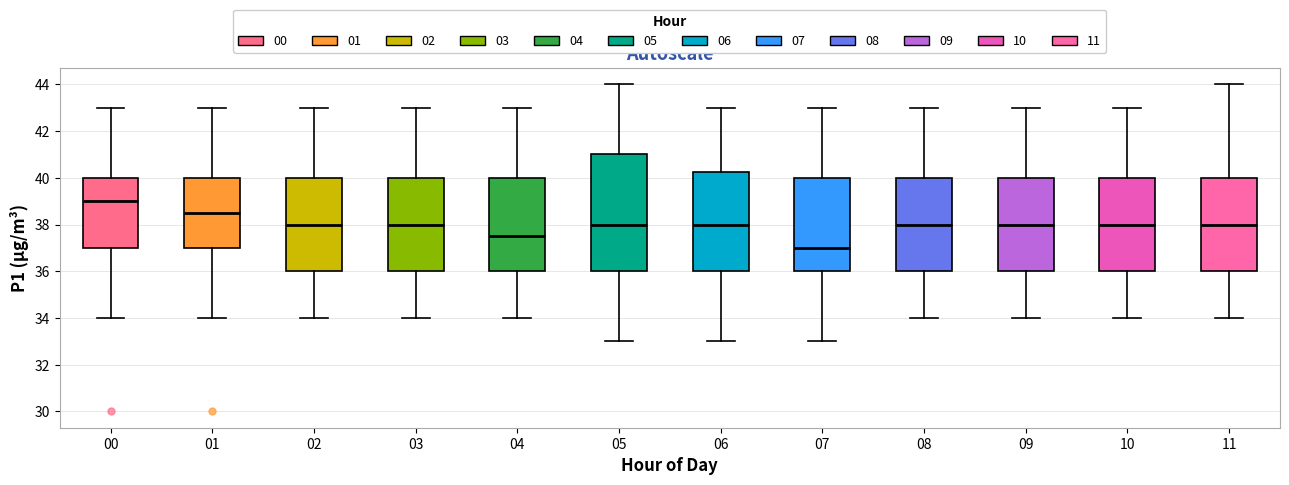

Reading left to right, read every box against the y-axis: the position of its median line, the range the box covers, and the ends of its whiskers. The values are not printed on the chart, so give them approximately, as read against the axis.

00: median 39.0, box 37.0 to 40.0, whiskers 34.0 to 43.0
01: median 38.6, box 37.0 to 40.0, whiskers 34.0 to 43.0
02: median 38.0, box 36.0 to 40.0, whiskers 34.0 to 43.0
03: median 38.0, box 36.0 to 40.0, whiskers 34.0 to 43.0
04: median 37.6, box 36.0 to 40.0, whiskers 34.0 to 43.0
05: median 38.0, box 36.0 to 41.0, whiskers 33.0 to 44.0
06: median 38.0, box 36.0 to 40.2, whiskers 33.0 to 43.0
07: median 37.0, box 36.0 to 40.0, whiskers 33.0 to 43.0
08: median 38.0, box 36.0 to 40.0, whiskers 34.0 to 43.0
09: median 38.0, box 36.0 to 40.0, whiskers 34.0 to 43.0
10: median 38.0, box 36.0 to 40.0, whiskers 34.0 to 43.0
11: median 38.0, box 36.0 to 40.0, whiskers 34.0 to 44.0